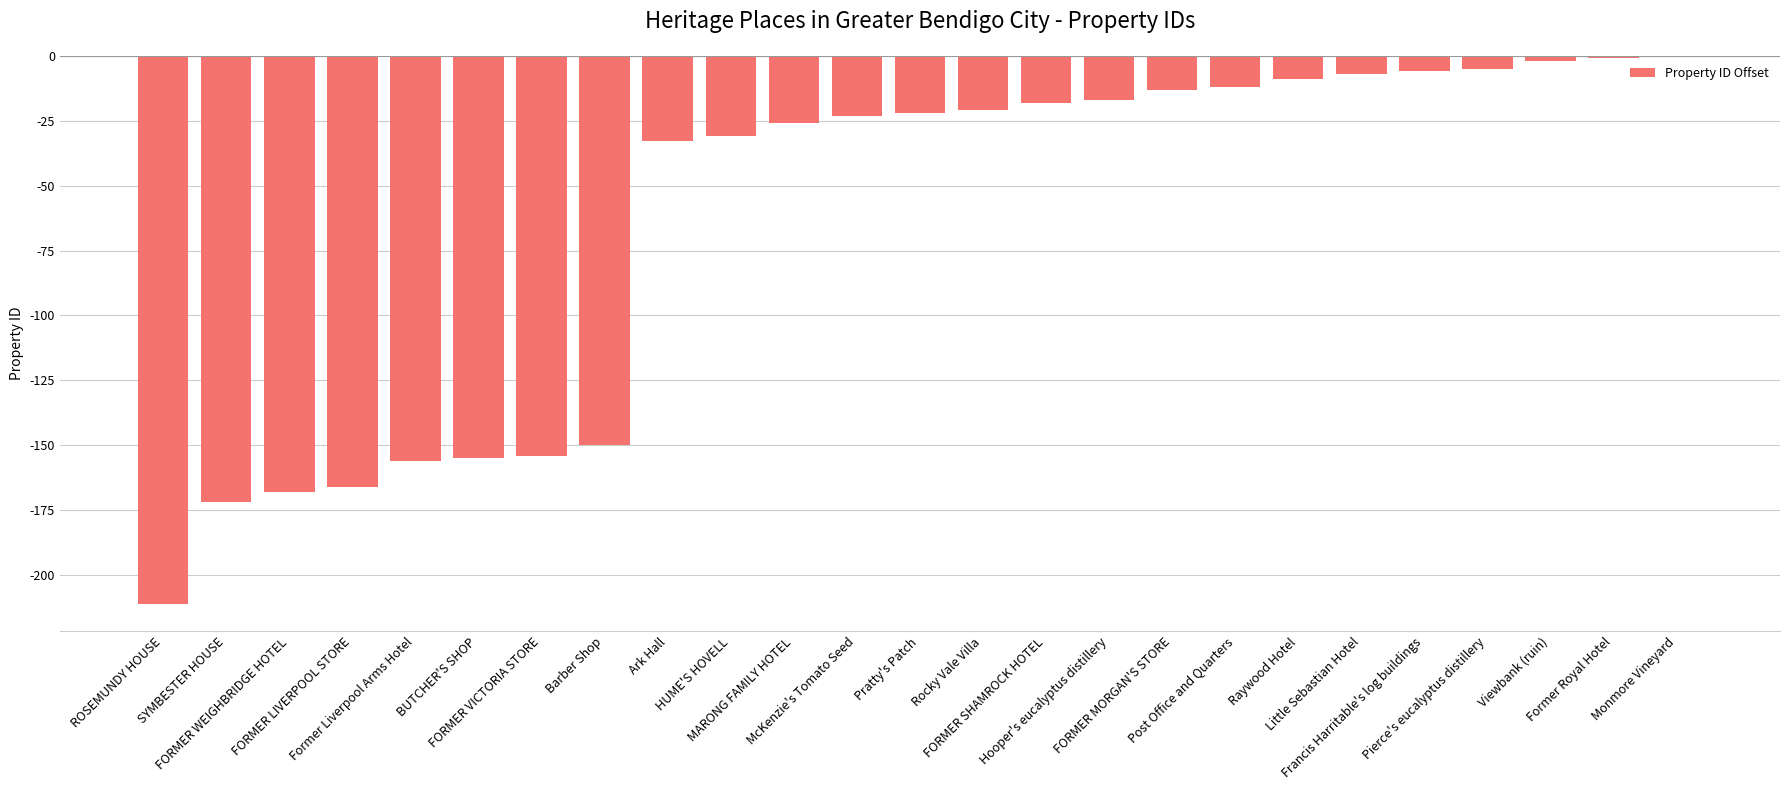

Are the bars grouped side by side (vs. stacked)?

No